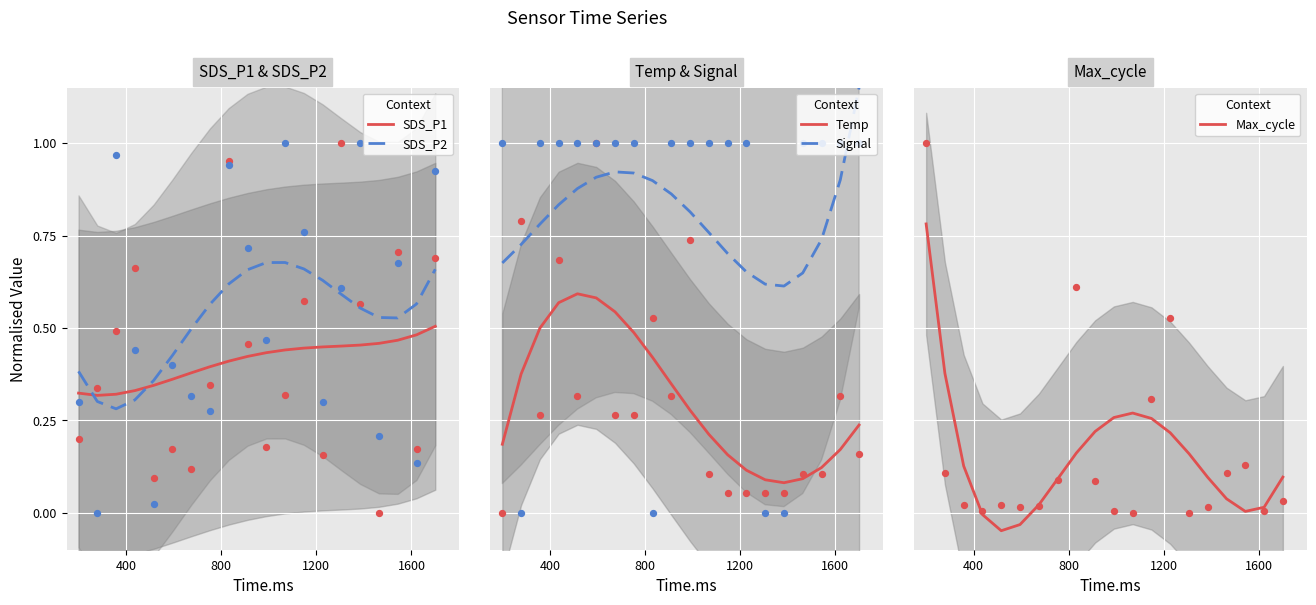

Which series has the widest spread of Y values?

Max_cycle